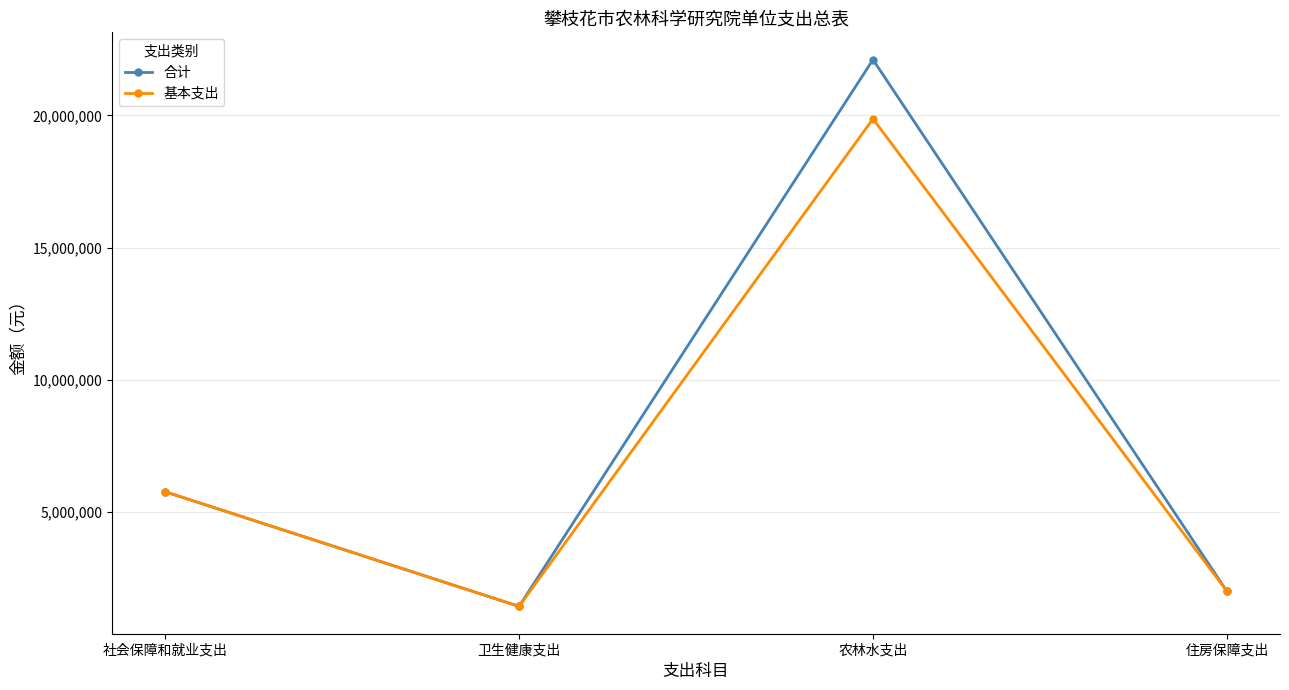

What is the label of the 3rd point from the right?

卫生健康支出